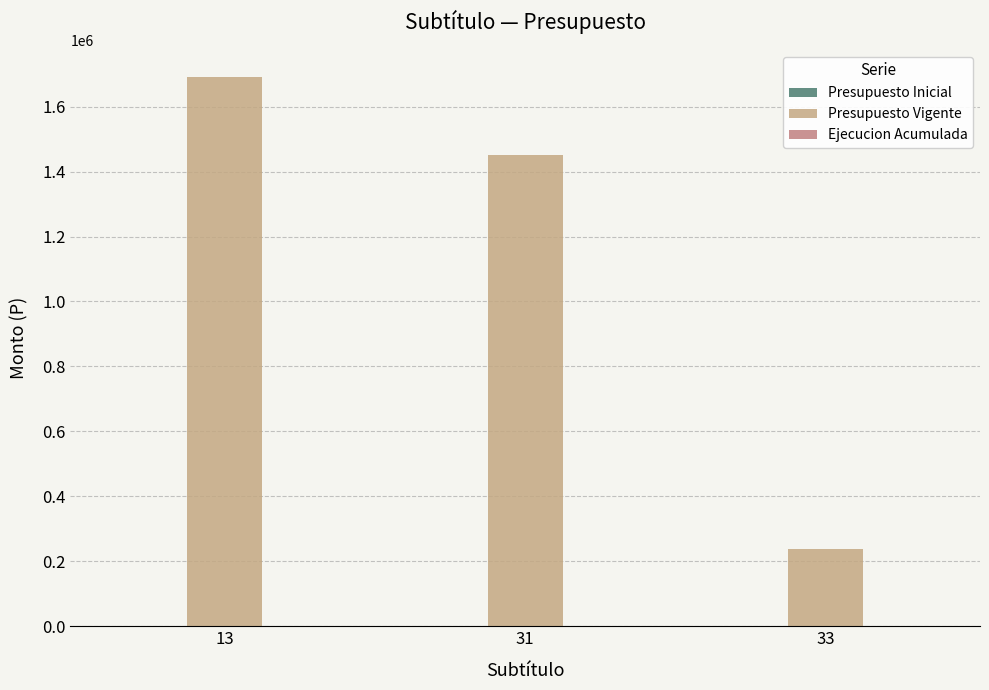

Reading left to right, transcribe all the data shown in this chart.

1690116	1451116	239000